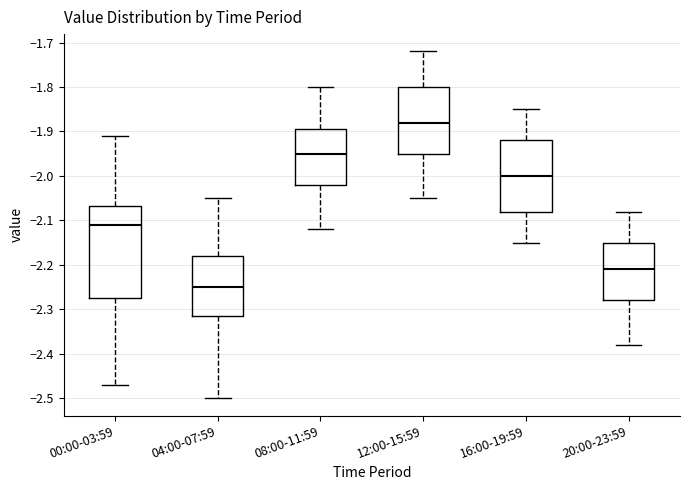

Which box is the tallest, from its lower edge to its upper edge?

00:00-03:59